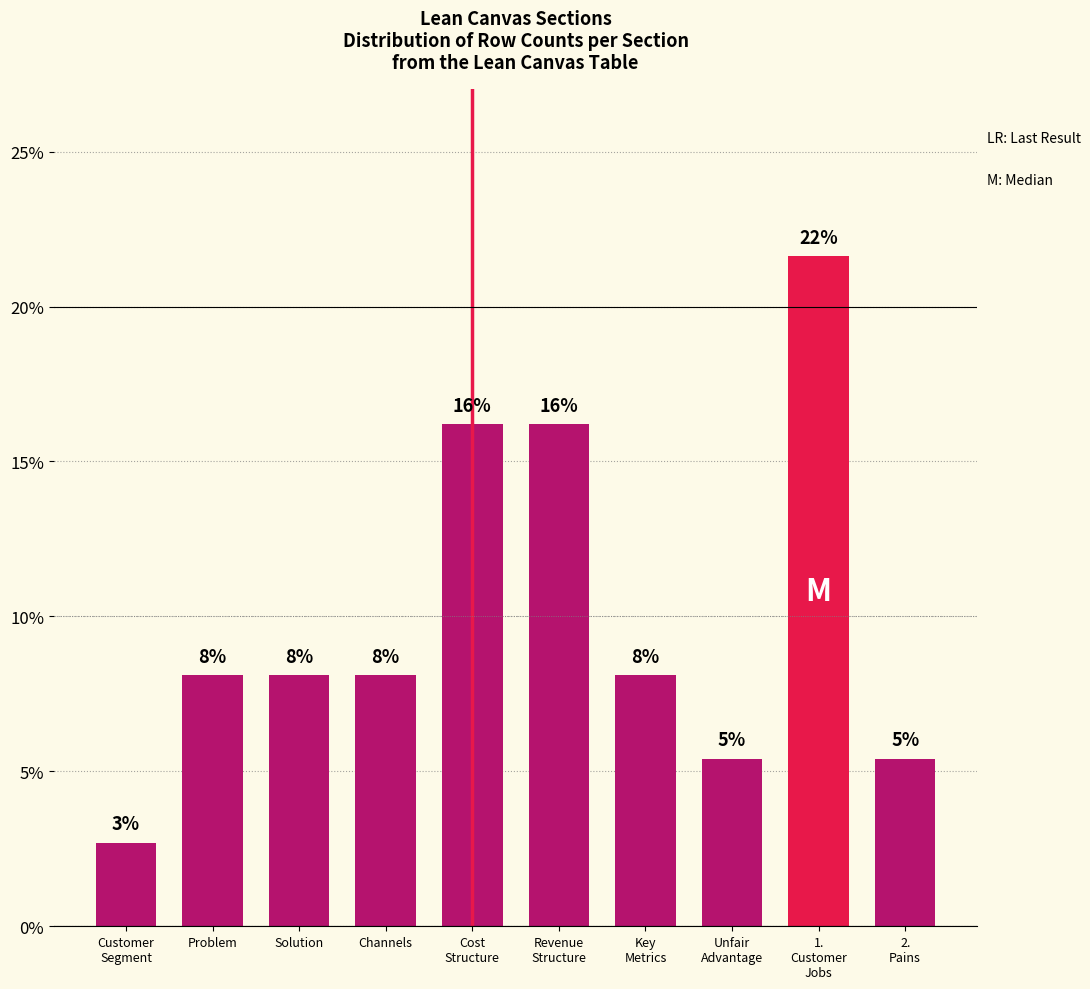

Are the bars horizontal?

No